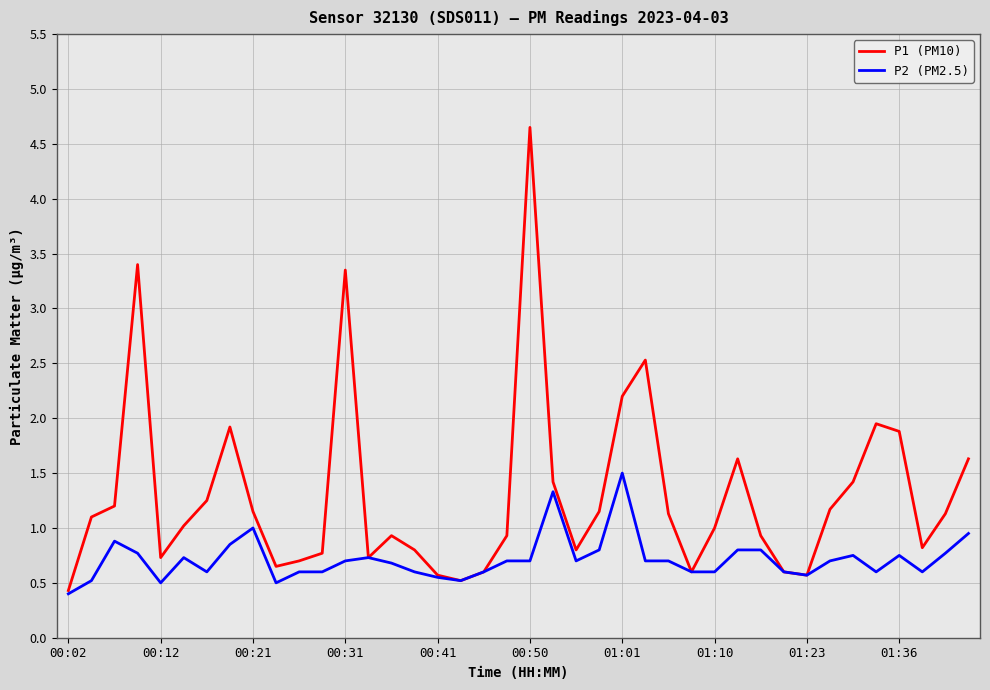

Which series has the largest range (max minus min)?

P1 (PM10)